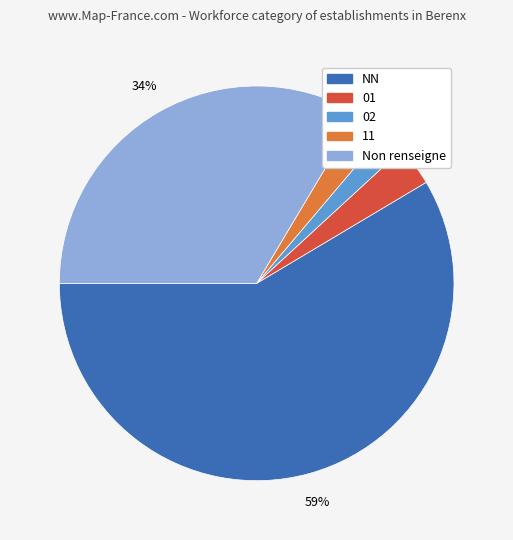

To the nearest percent, what is the average slice percentage?

20%